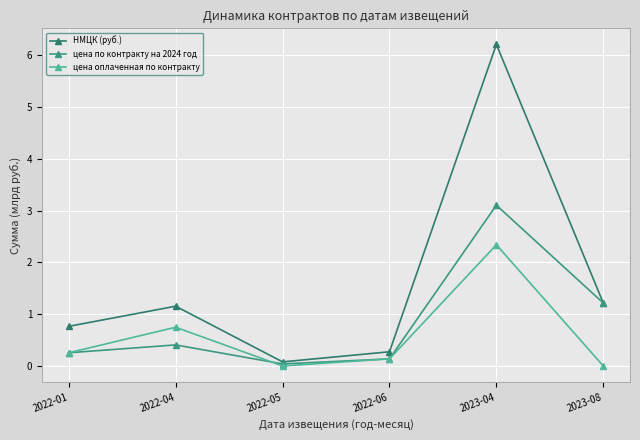

Rank the series at 2023-04 from lowest to highest value.

цена оплаченная по контракту, цена по контракту на 2024 год, НМЦК (руб.)